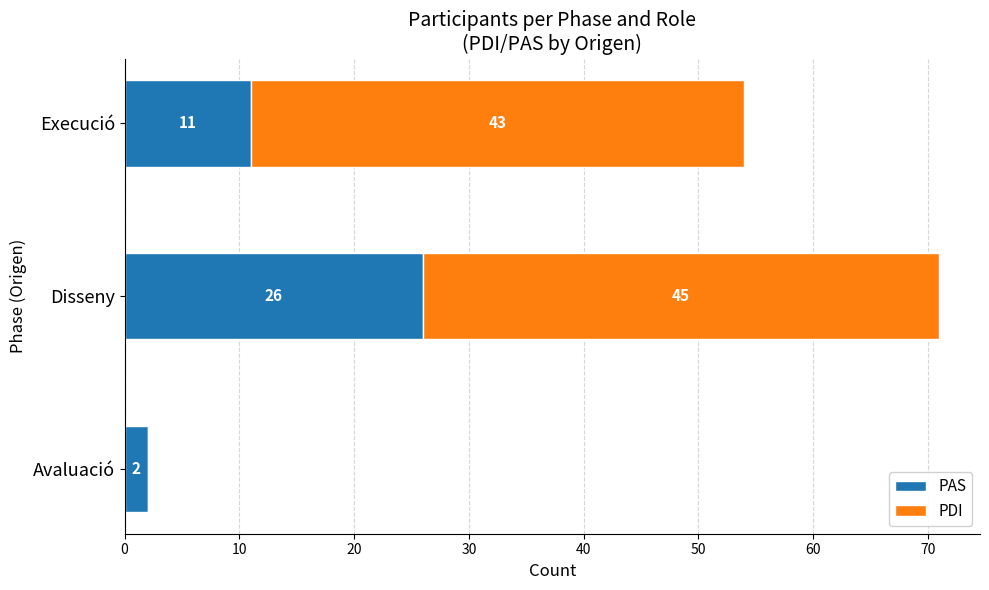

At which category is the sum across all series the highest?

Disseny